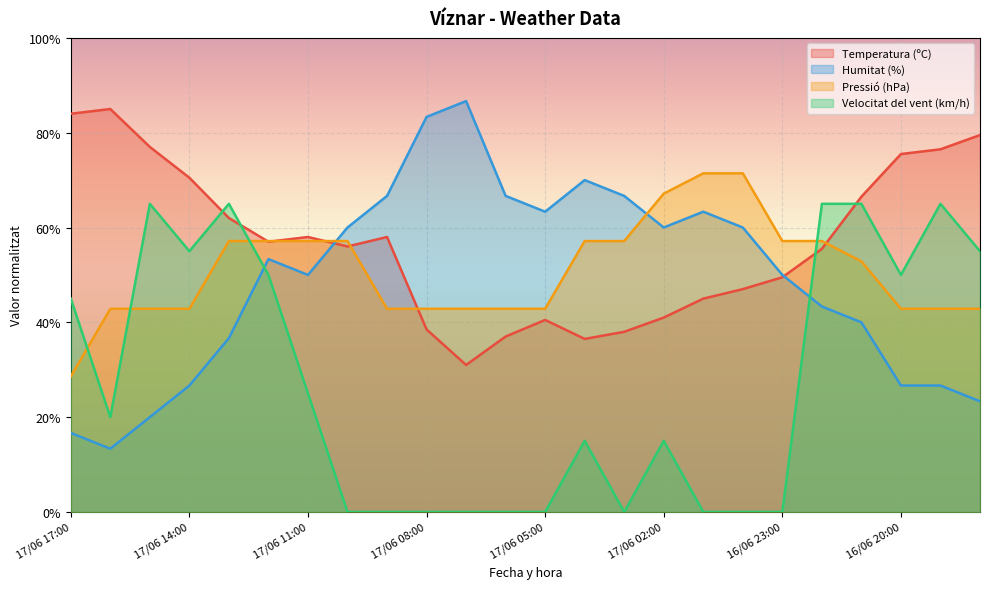

What is the sum of all Pressió (hPa) values?

12.2